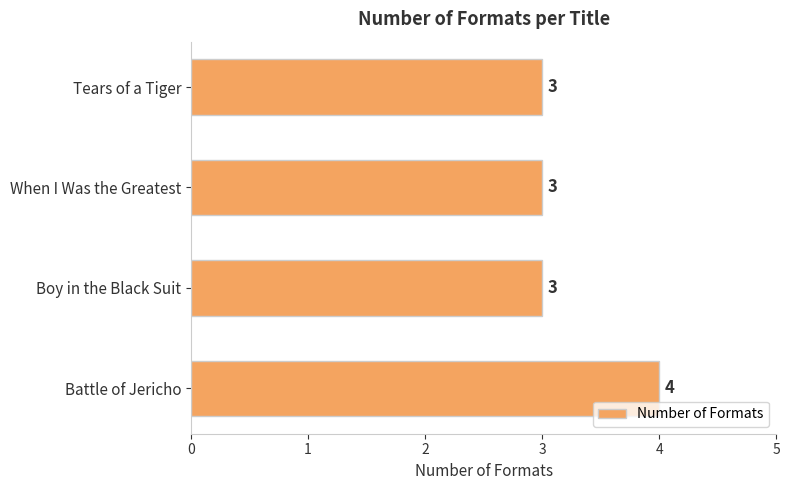

Approximately how many times larger is the value at Battle of Jericho compared to Tears of a Tiger?

1.3